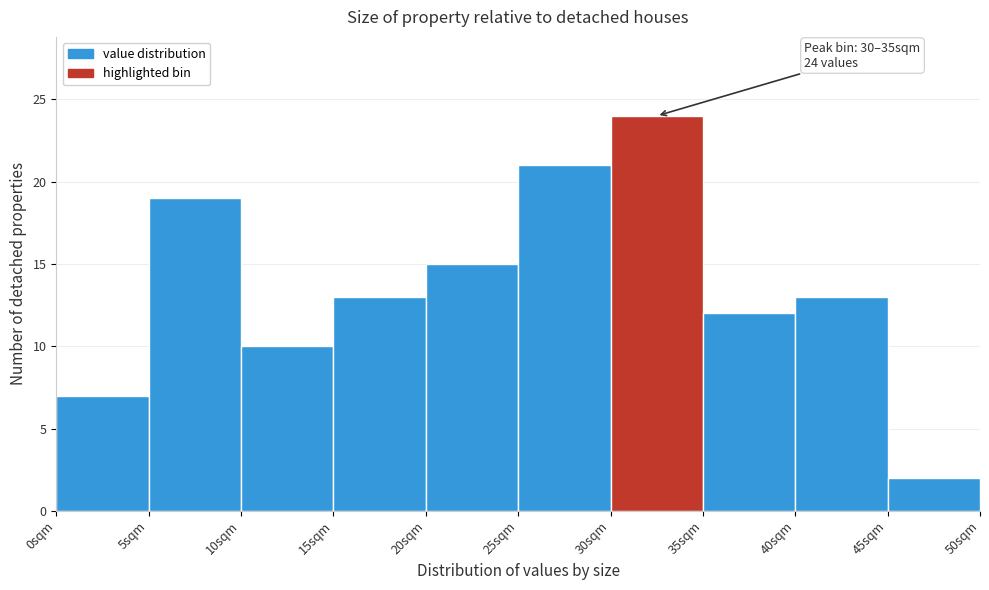

Over which range of the x-axis is the bar tallest?

30 to 35